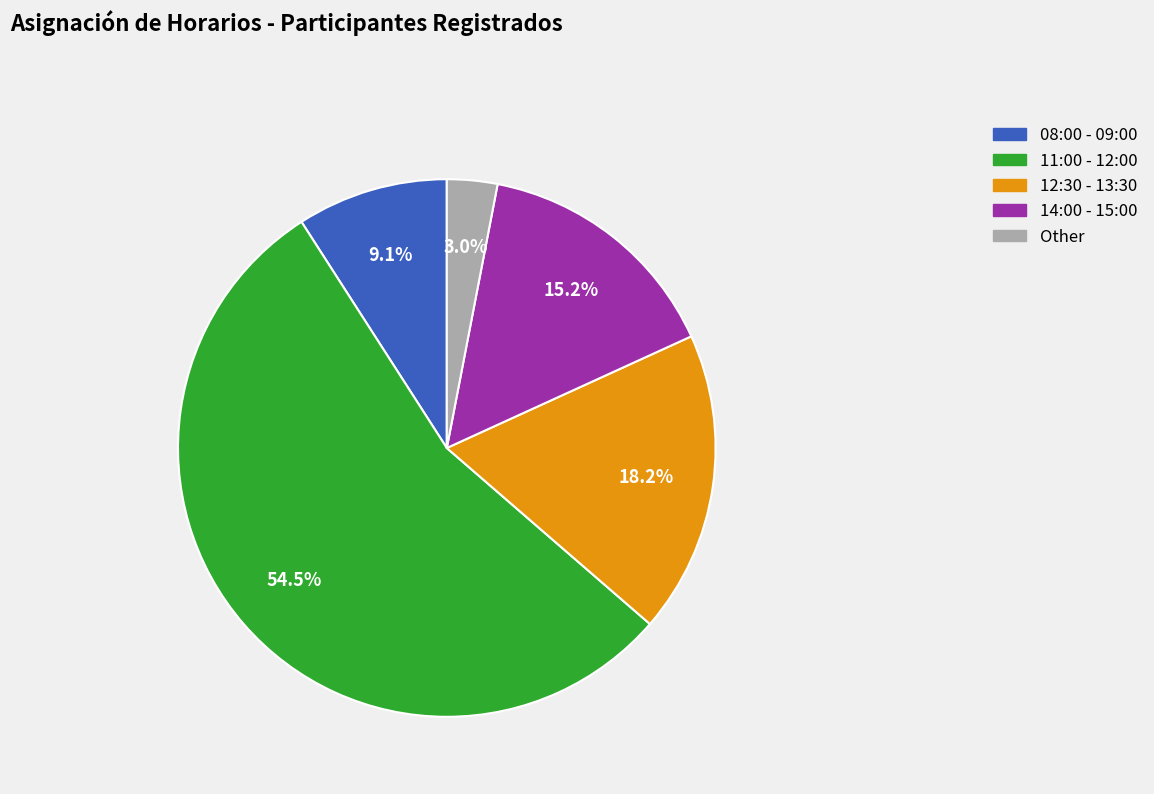

How much of the chart is everything except 12:30 - 13:30?

81.8%